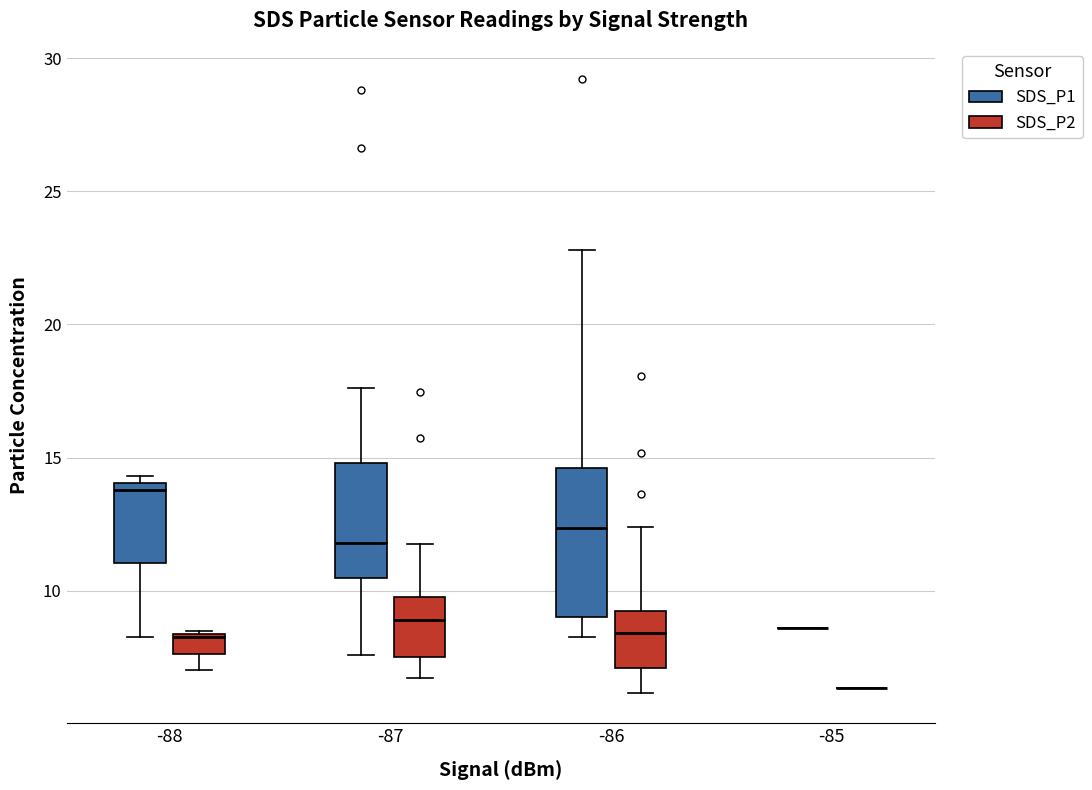

Where is the upper edge of the box for -88 (SDS_P1) on the y-axis? The values are not printed on the chart, so give them approximately, as read against the axis.

14.0